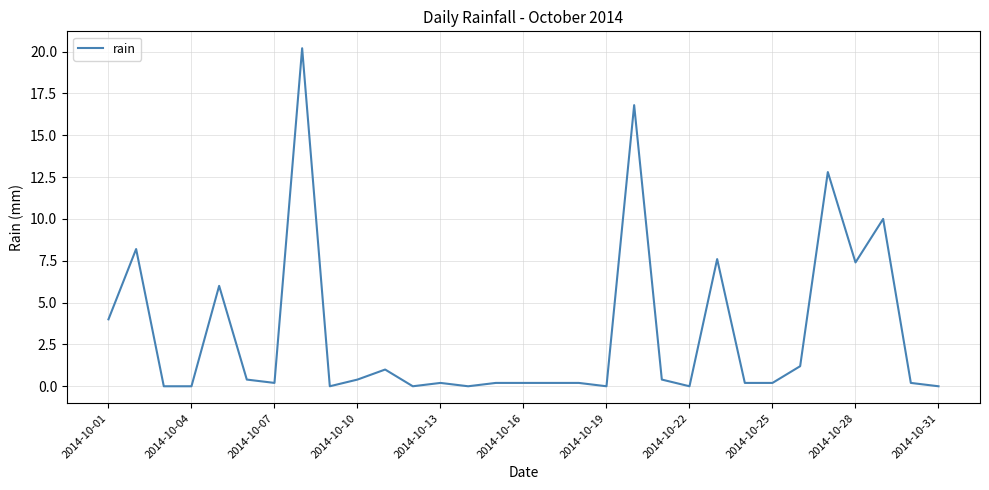

What is the maximum value shown in the chart?

20.2